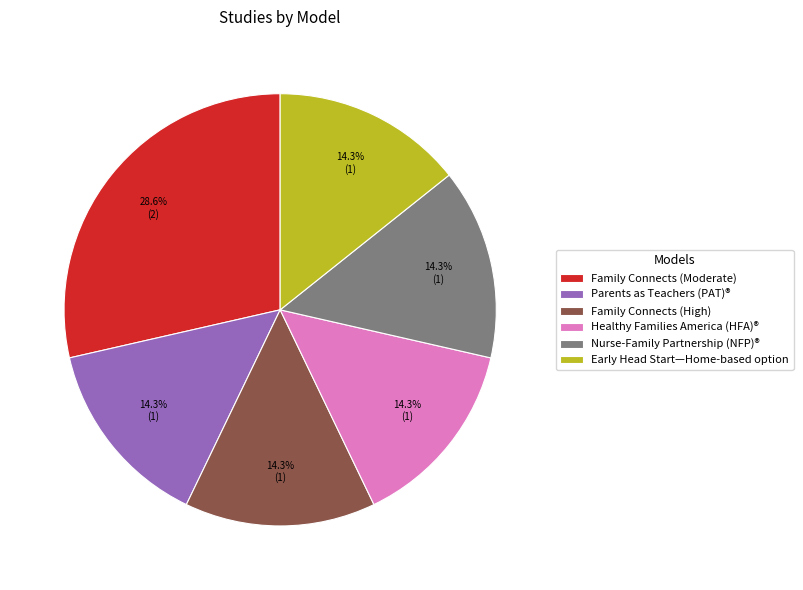

To the nearest percent, what percentage of the pie is Family Connects (Moderate)?

29%